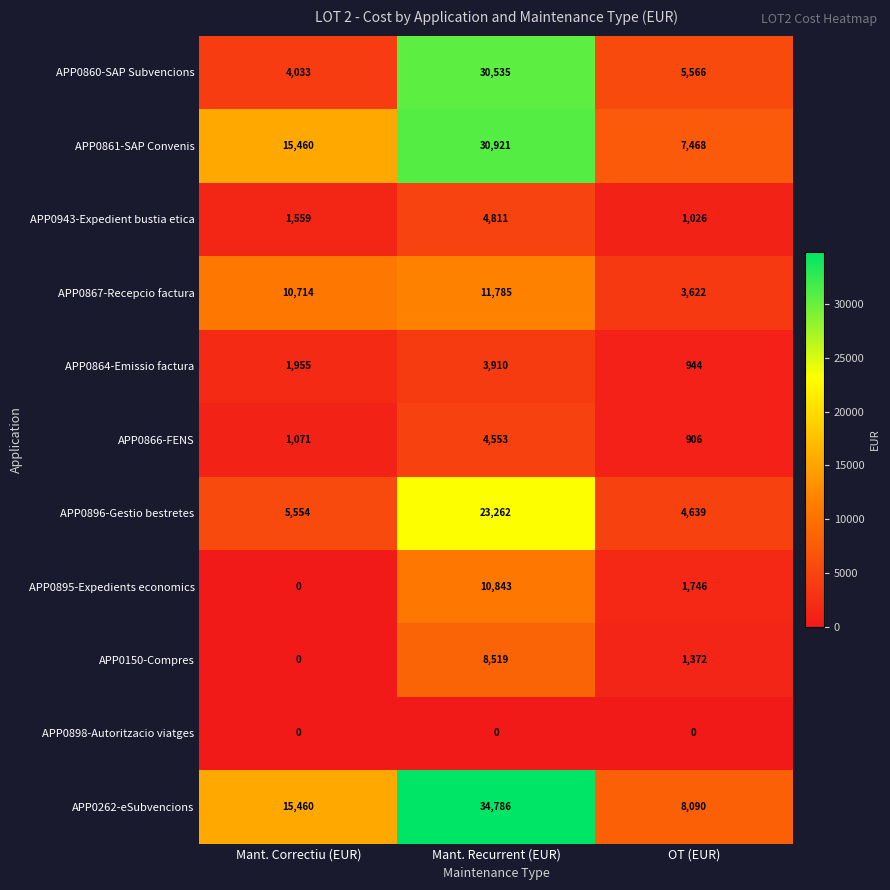

What is the total value across all series at Mant. Correctiu (EUR)?

55806